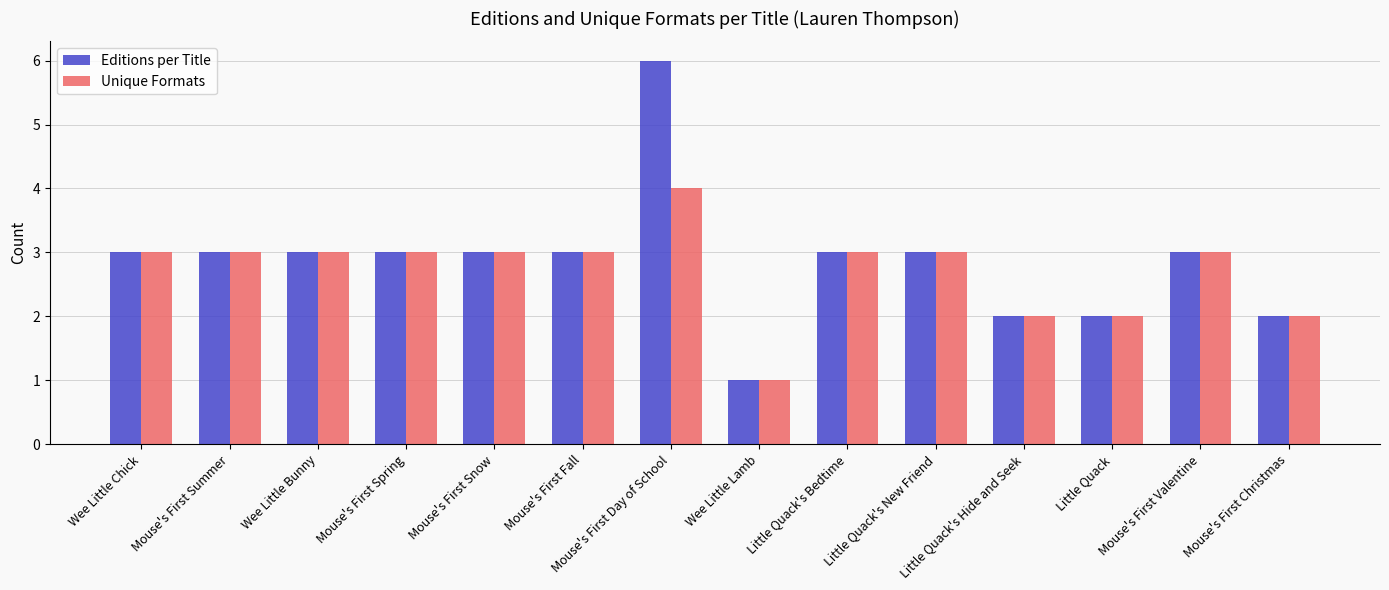

Reading left to right, transcribe all the data shown in this chart.

Editions per Title: 3	3	3	3	3	3	6	1	3	3	2	2	3	2
Unique Formats: 3	3	3	3	3	3	4	1	3	3	2	2	3	2